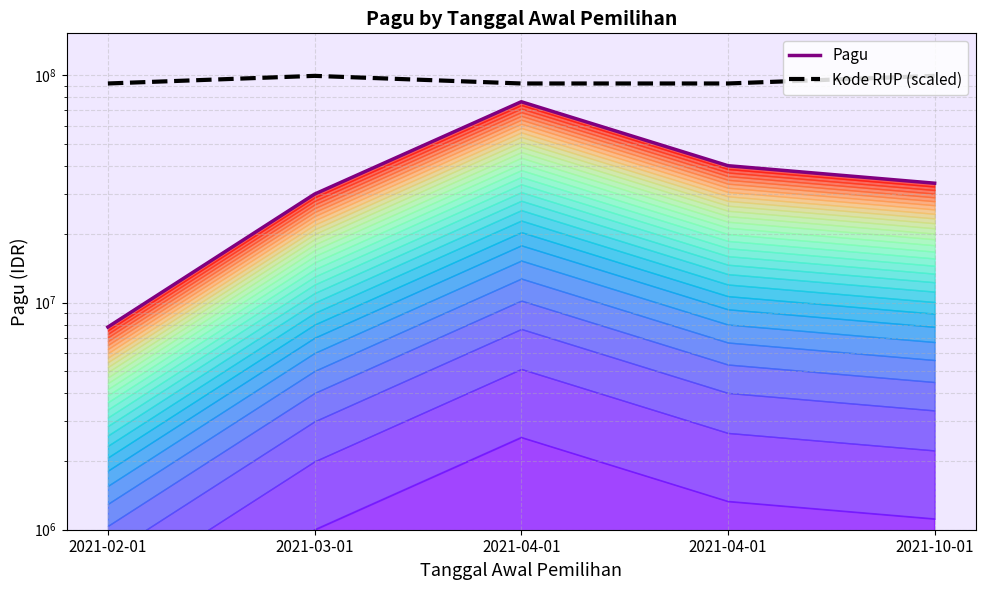

What is the value of the Pagu point at the 2nd from the left?

30000000.0